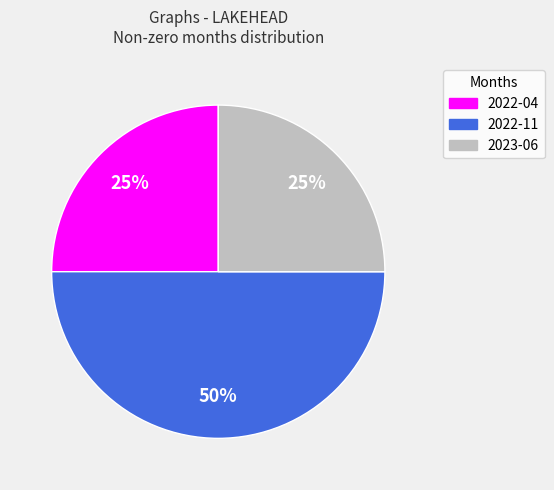

Is 2022-04 the majority of the pie?

No